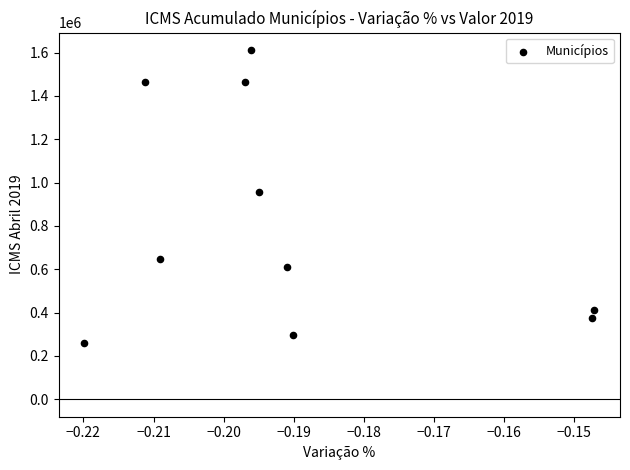

What is the average Y value?

810306.1